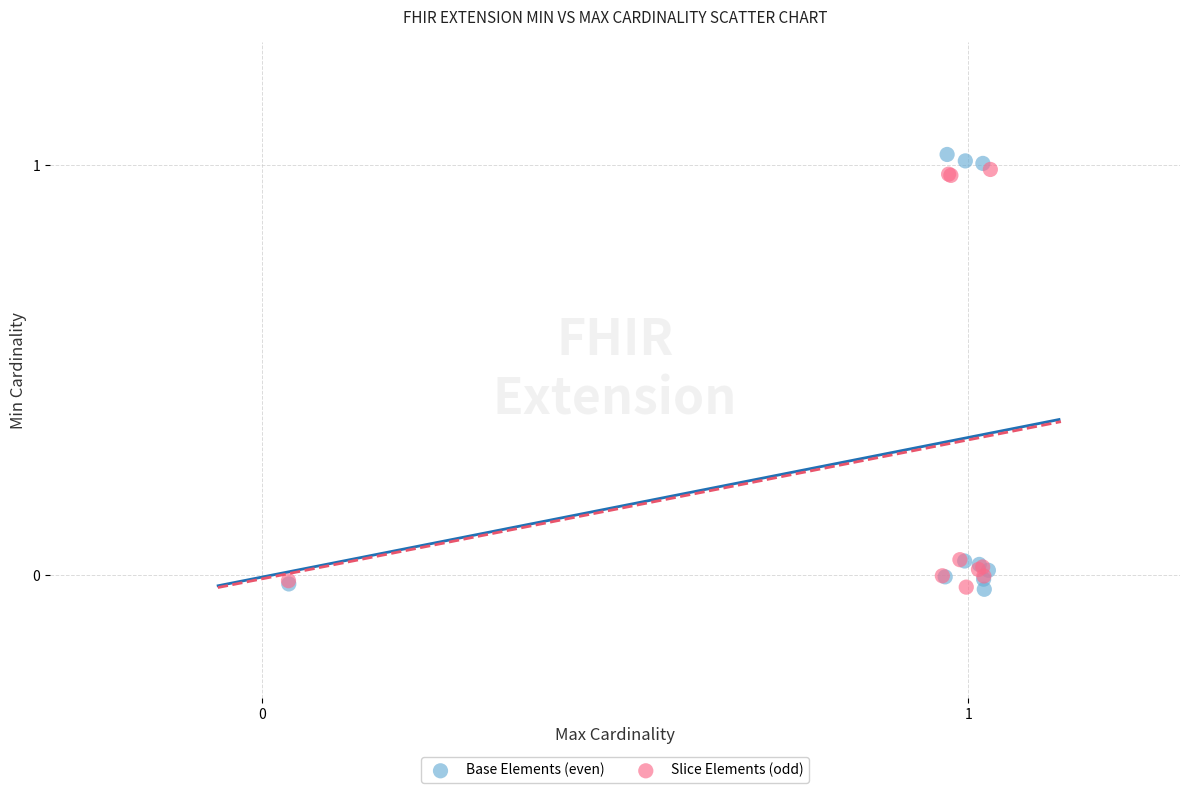

Which series has the largest Y range (max minus min)?

Base Elements (even)